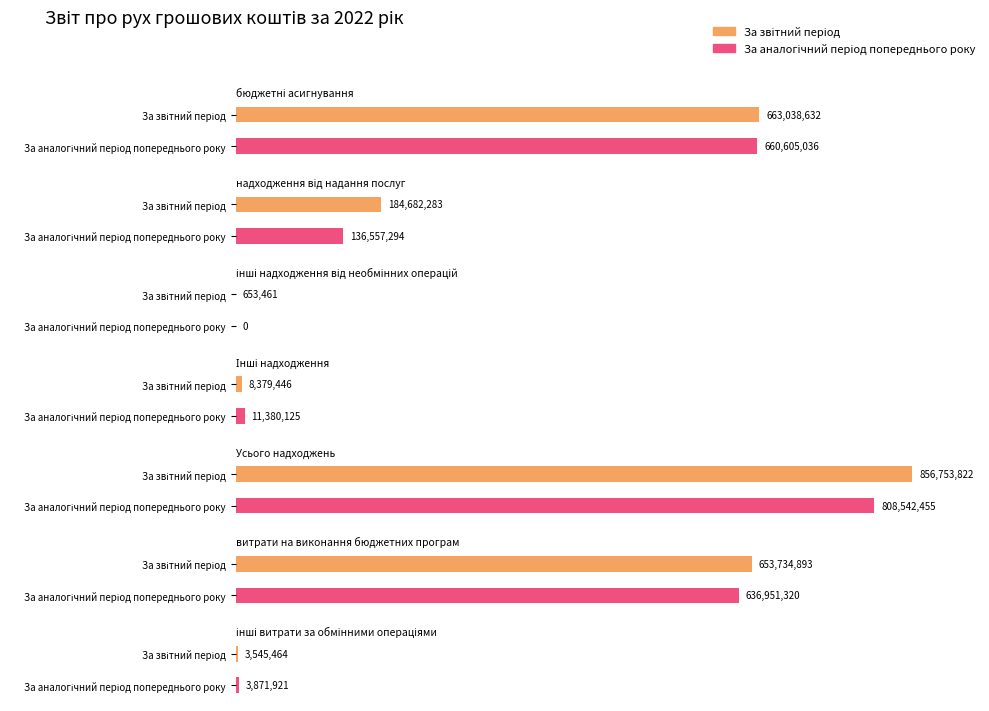

What is the value of the За звітний період bar at the 5th from the left?

856753822